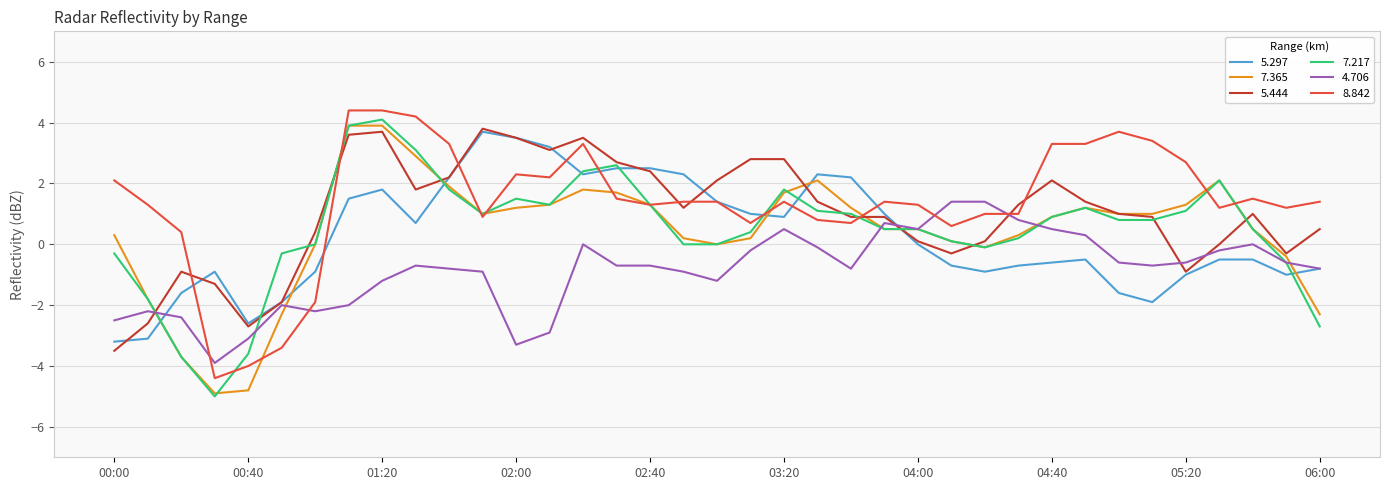

What is the lowest value of the 5.444 series?

-3.5